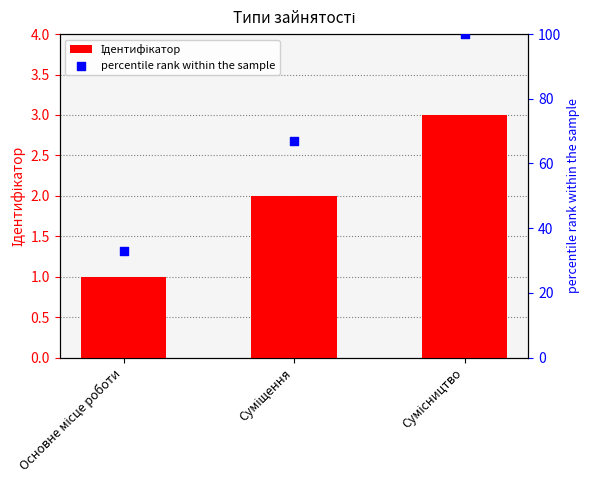

Which series reaches the maximum Y coordinate?

percentile rank within the sample